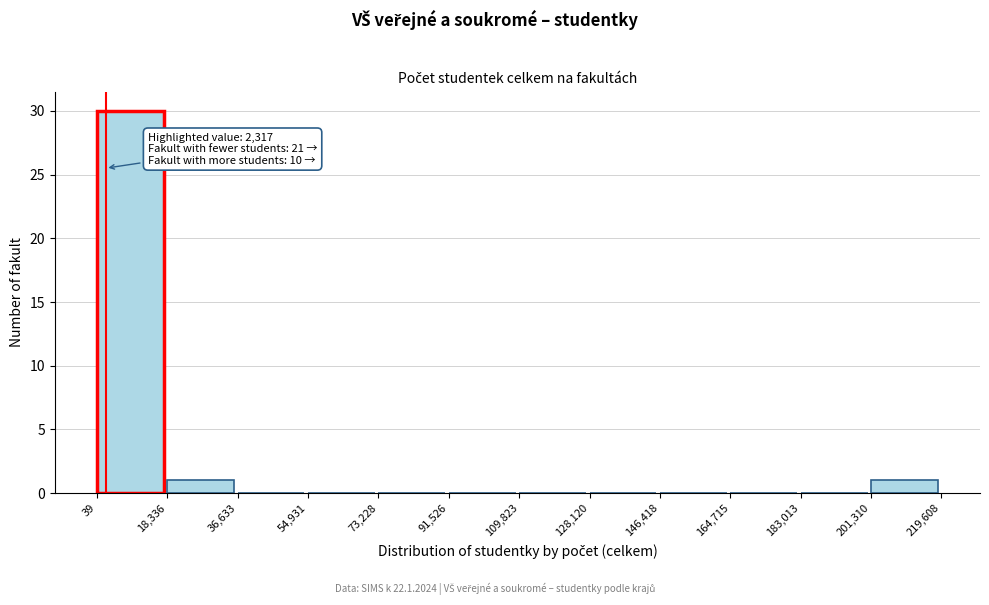

Which range on the x-axis has the tallest bar?

39 to 18,336